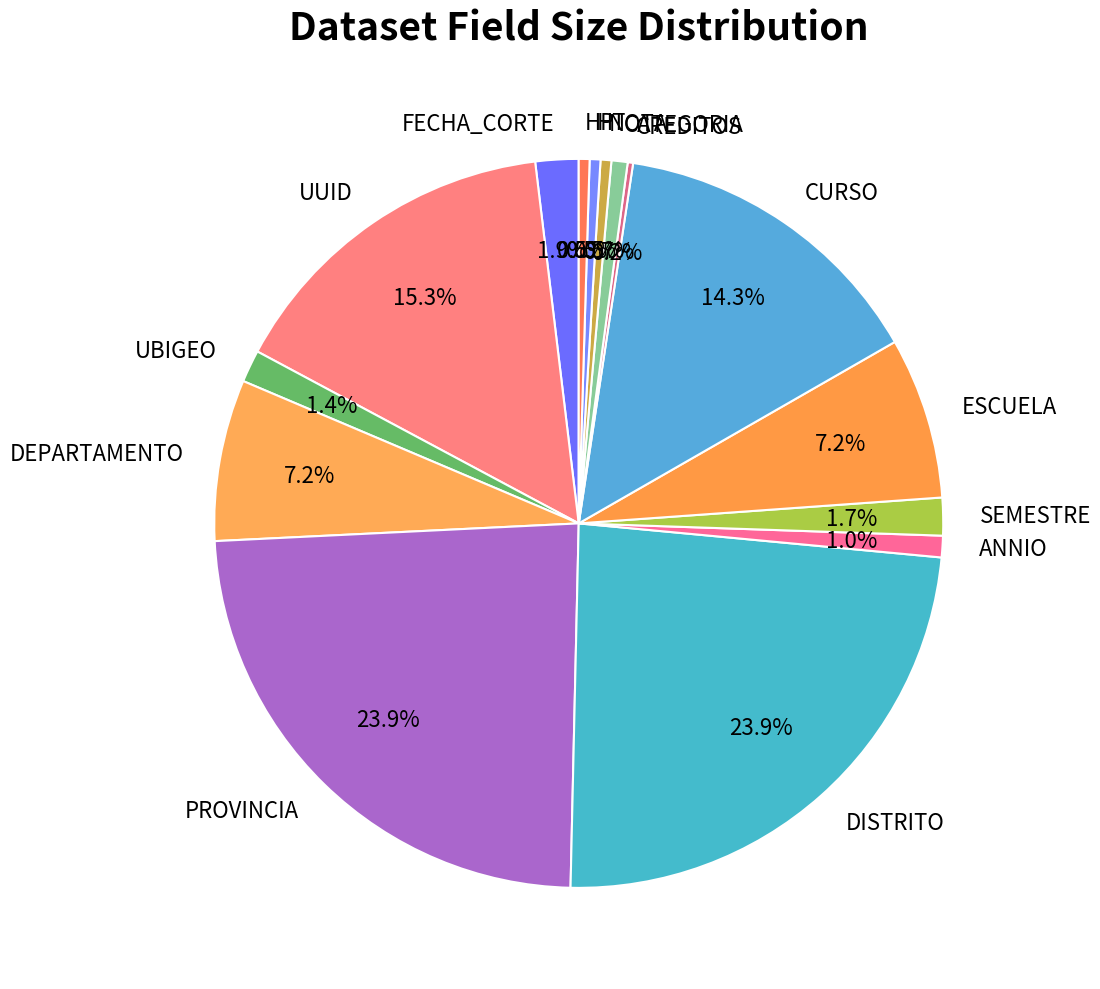

Is there any slice that represents more than half of the pie?

No